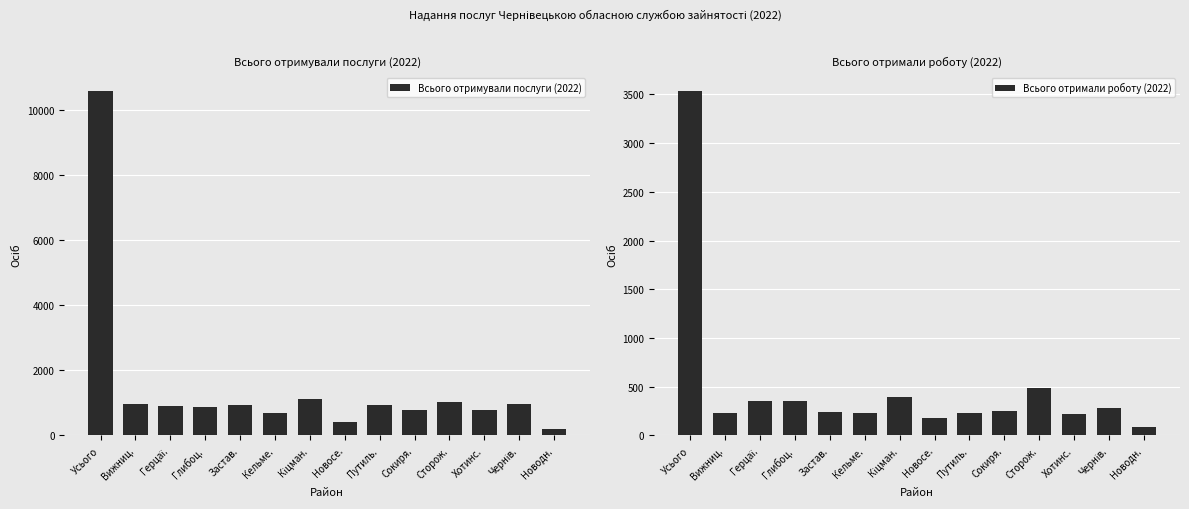

Reading right to left, extract all data points from this chart.

Всього отримували послуги (2022): 184	978	772	1041	790	943	427	1113	701	931	868	892	956	10596
Всього отримали роботу (2022): 88	277	220	485	256	227	178	395	232	239	357	353	231	3538